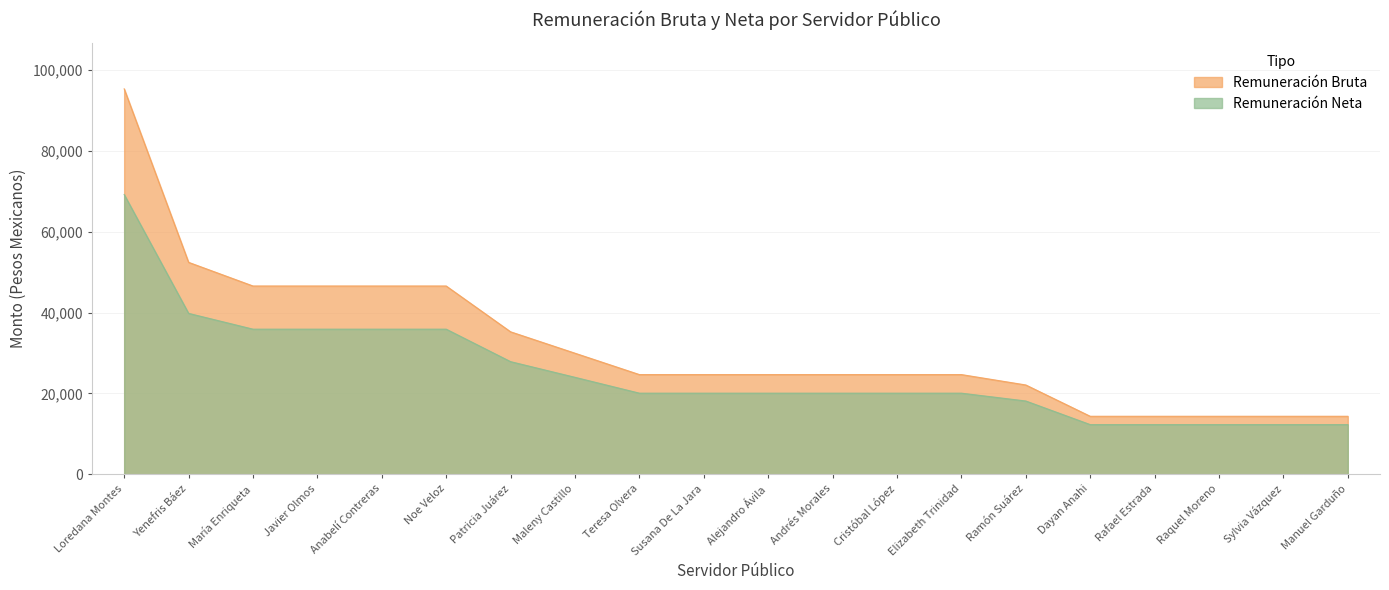

True or false: Remuneración Neta has a value of 11248.9 at Patricia Juárez.

False